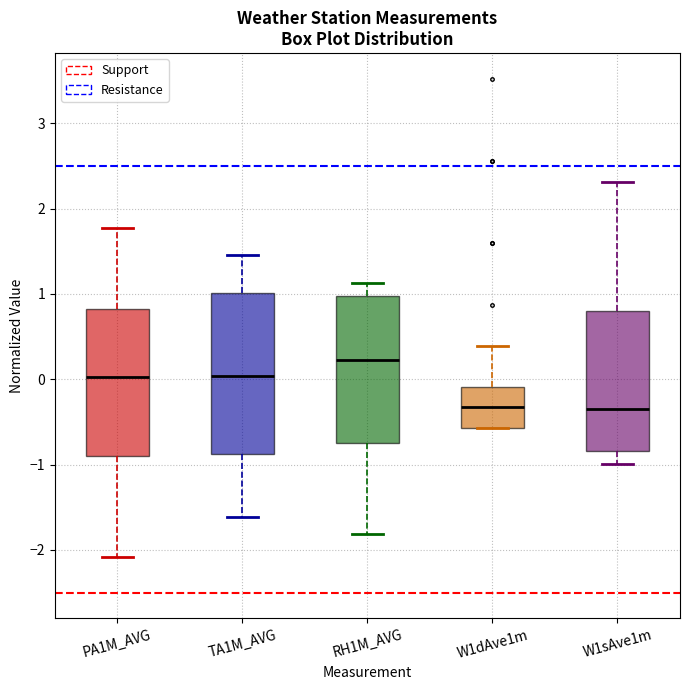

Comparing the boxes themselves (not the whiskers), which one is the tallest?

TA1M_AVG